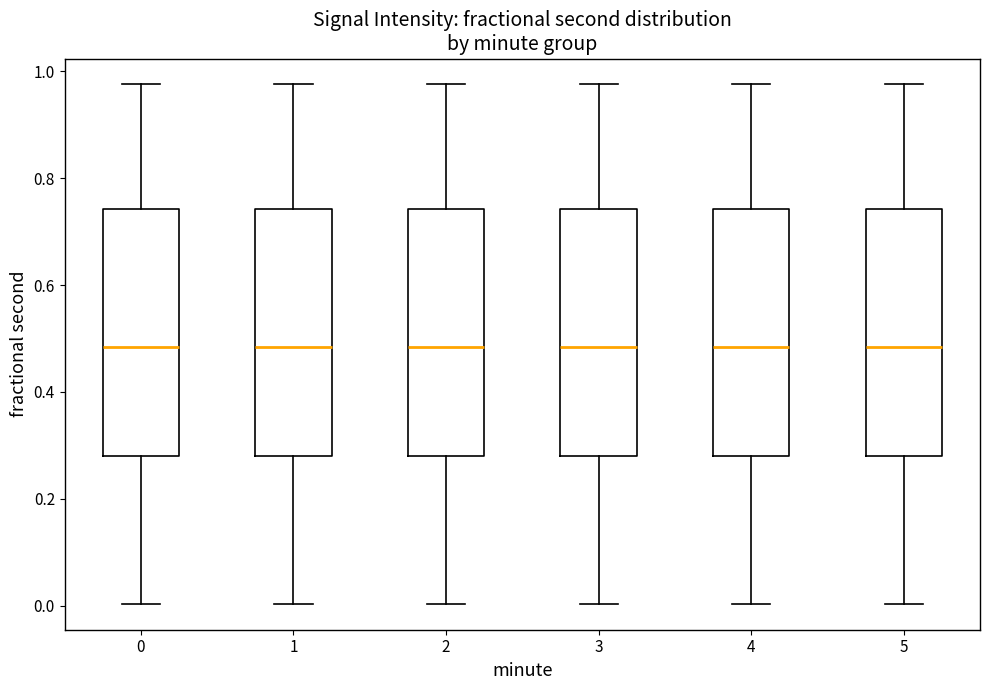

Reading left to right, transcribe this box plot: for each box, give where its median line is, the range the box spans, and where its two whiskers end, as read against the y-axis. The values are not printed on the chart, so give them approximately, as read against the axis.

0: median 0.48, box 0.28 to 0.74, whiskers 0.00 to 0.98
1: median 0.48, box 0.28 to 0.74, whiskers 0.00 to 0.98
2: median 0.48, box 0.28 to 0.74, whiskers 0.00 to 0.98
3: median 0.48, box 0.28 to 0.74, whiskers 0.00 to 0.98
4: median 0.48, box 0.28 to 0.74, whiskers 0.00 to 0.98
5: median 0.48, box 0.28 to 0.74, whiskers 0.00 to 0.98